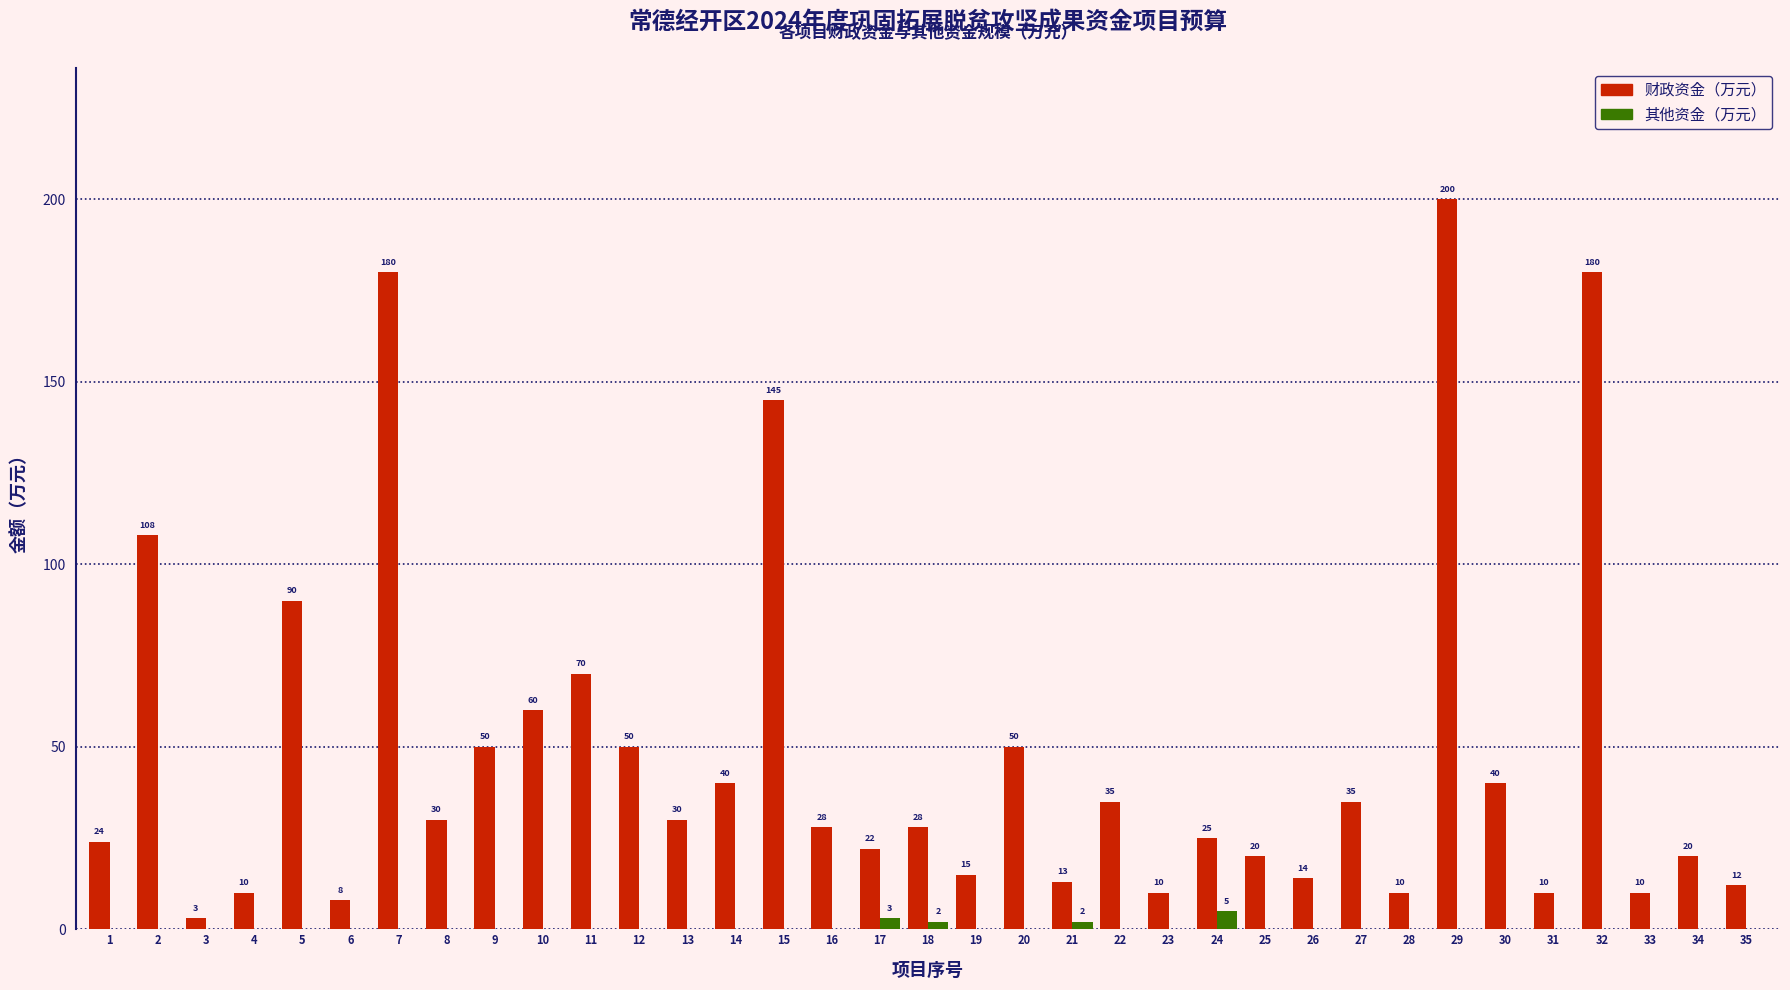

Which category has the highest value in the 其他资金（万元） series?

24